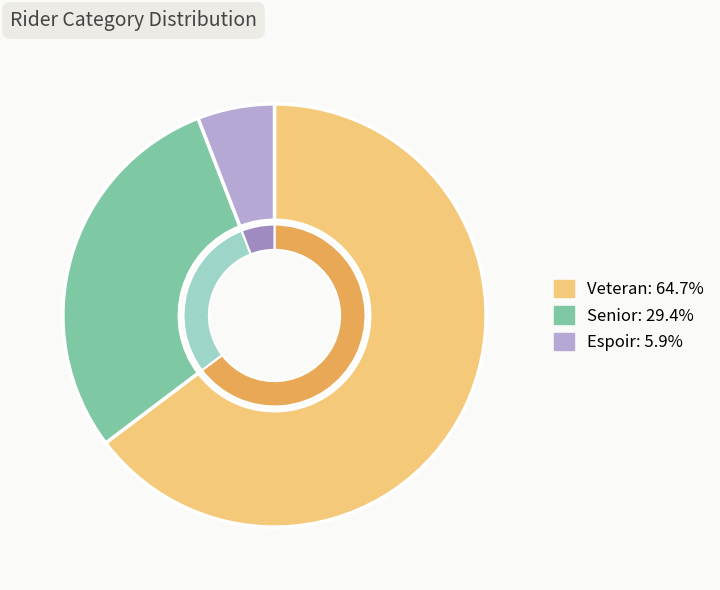

Between Espoir and Senior, which is larger?

Senior